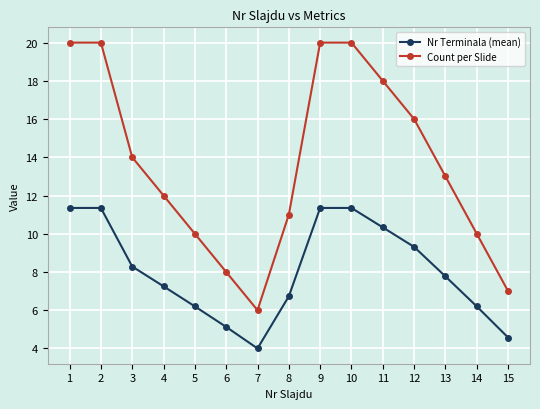

In Nr Terminala (mean), how many points are lower than both neighbors (excluding endpoints)?

1